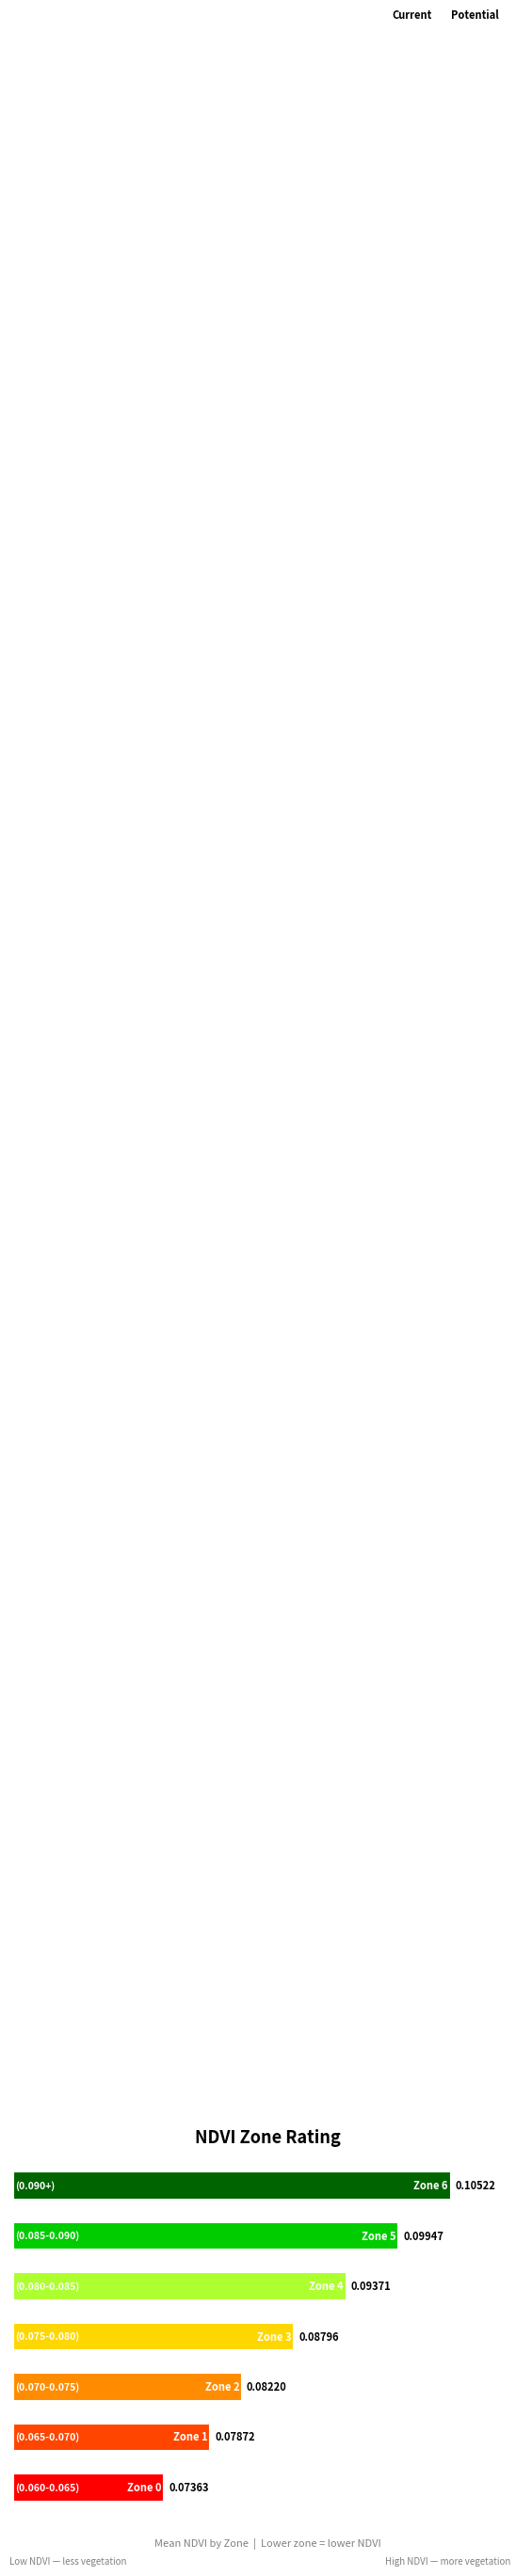

Reading left to right, what are all the values shown in this chart?

0.1	0.1	0.1	0.1	0.1	0.1	0.1